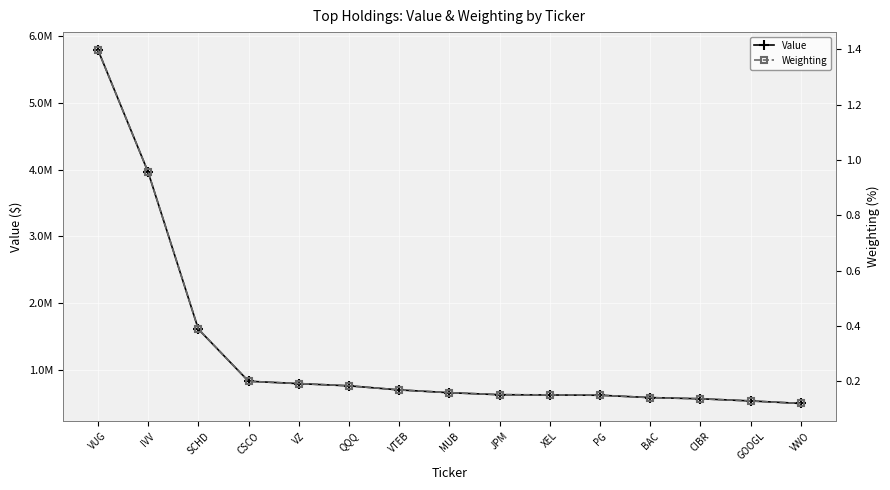

Is this an area chart (filled region under the line)?

No